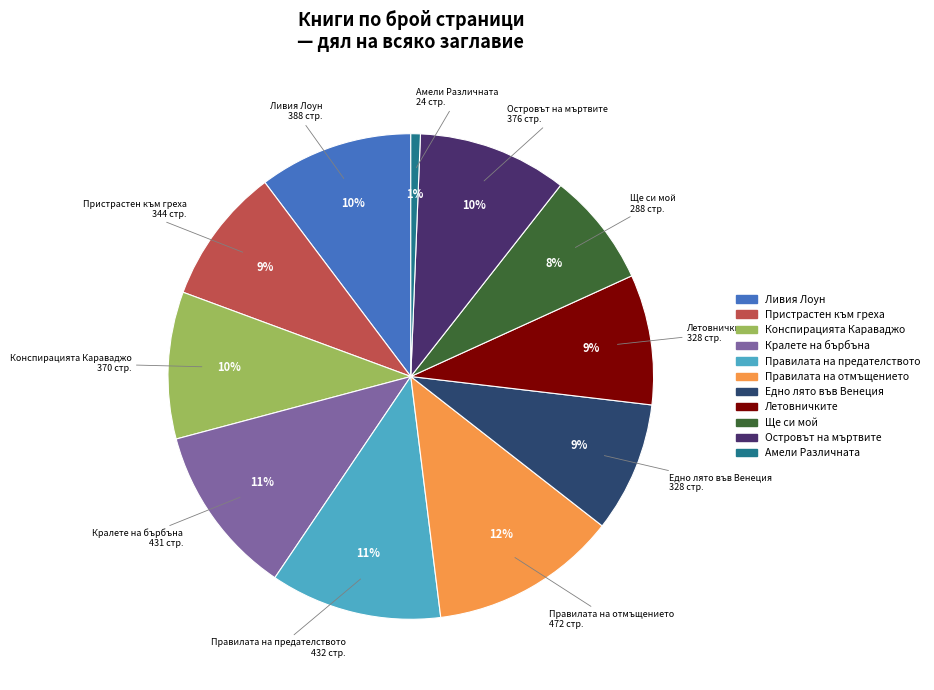

How many segments does this pie chart have?

11